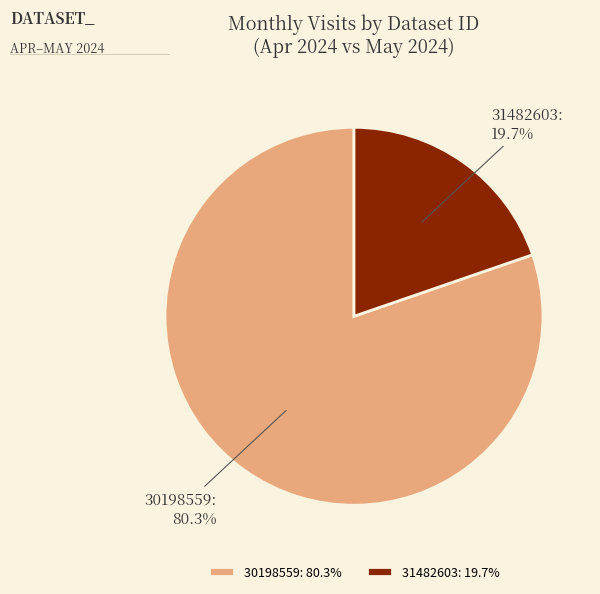

Is there a majority slice in this chart?

Yes